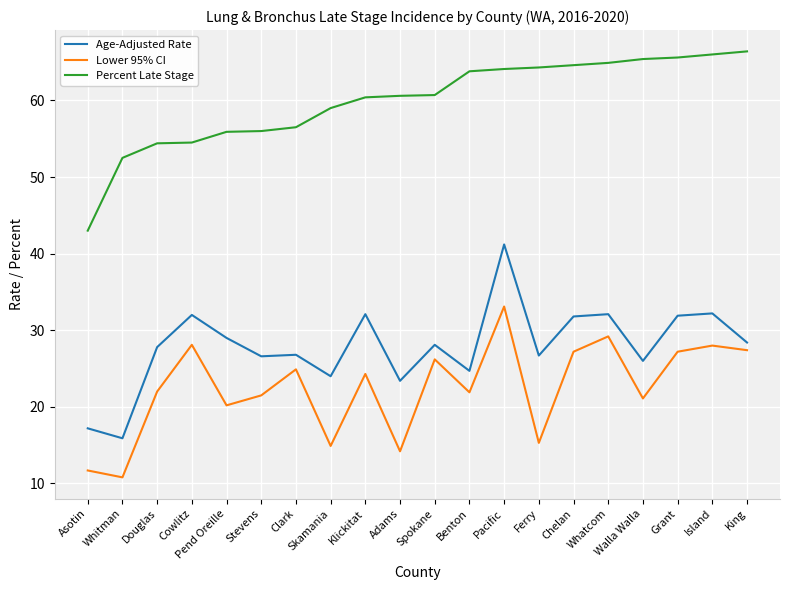

What is the greatest value displayed?

66.4